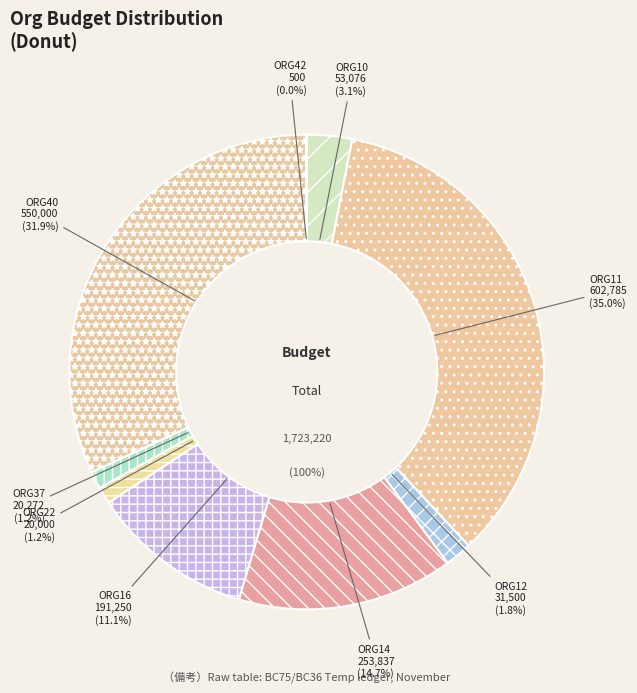

How many segments does this pie chart have?

9